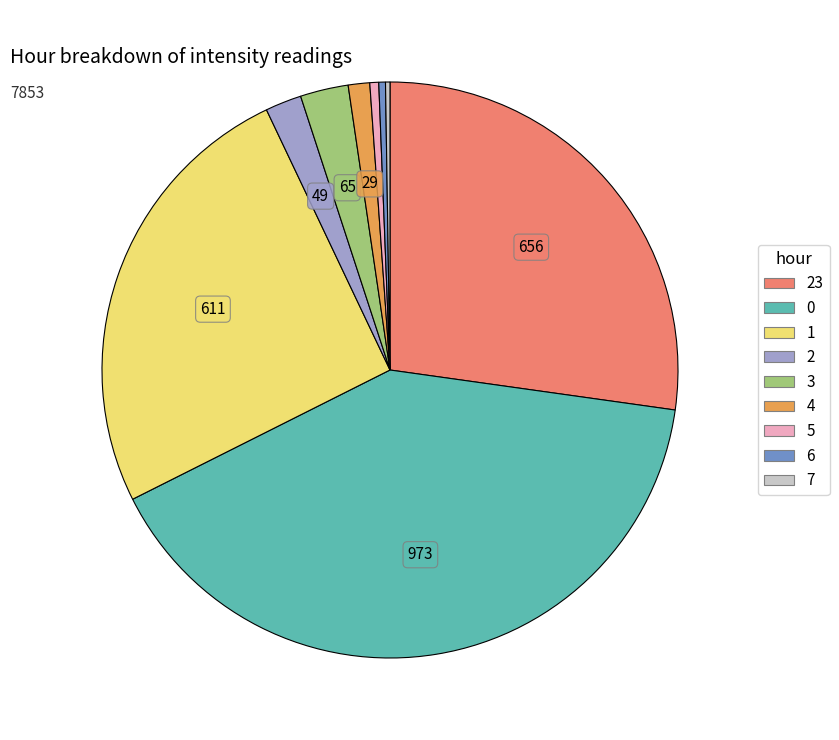

Is there a majority slice in this chart?

No